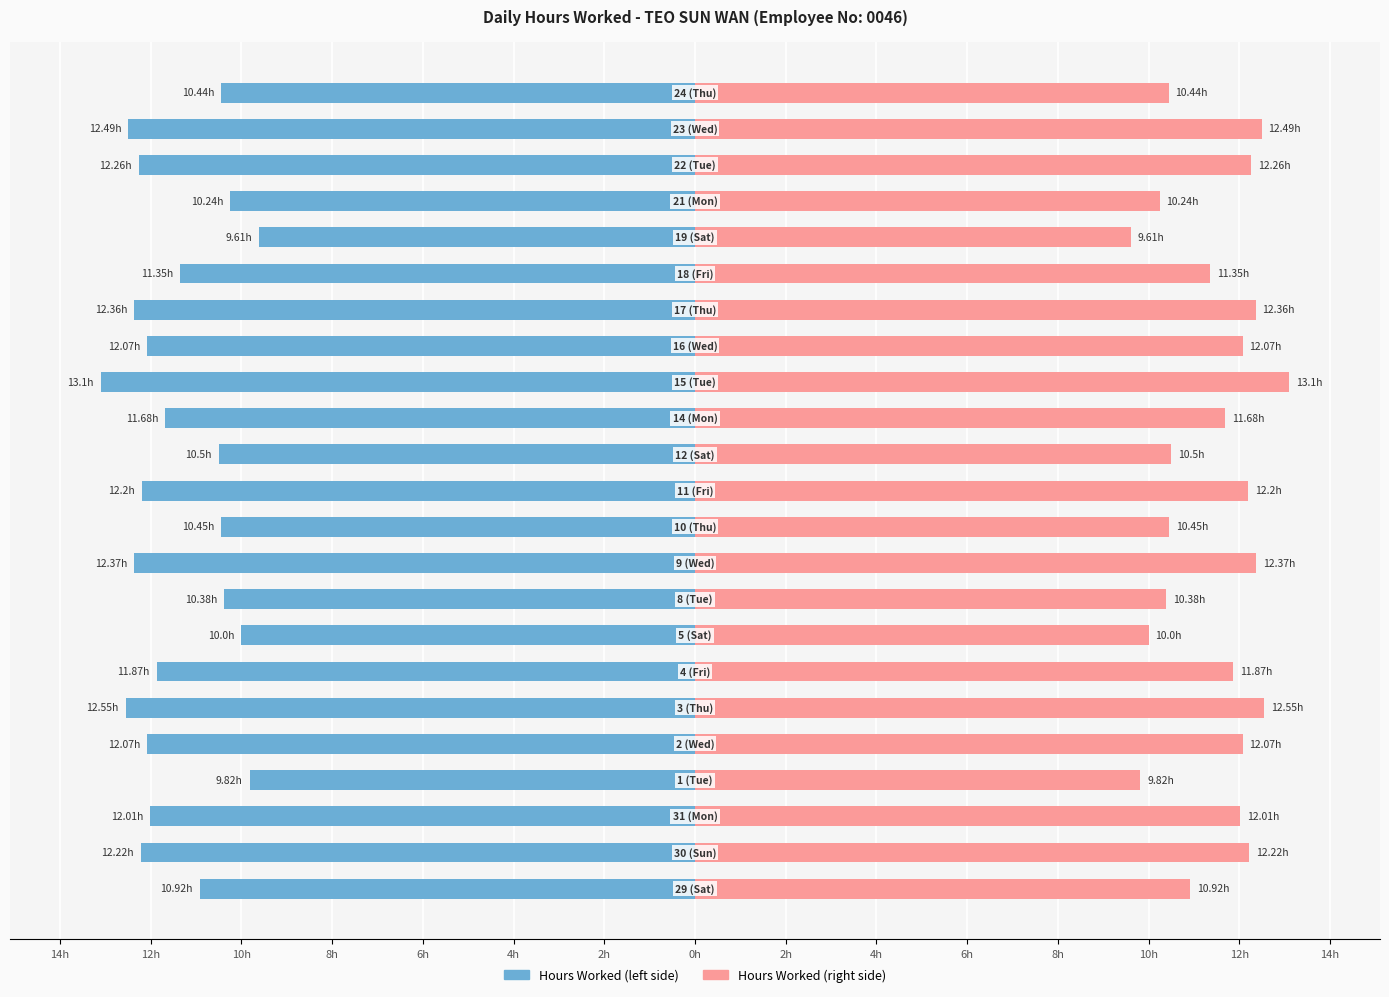

What is the value of the Hours Worked (right) bar at the 23rd from the left?

10.4